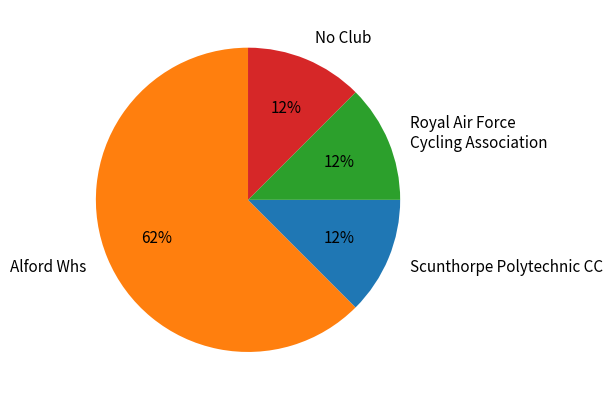

Is it true that Scunthorpe Polytechnic CC is 22% of the pie?

False